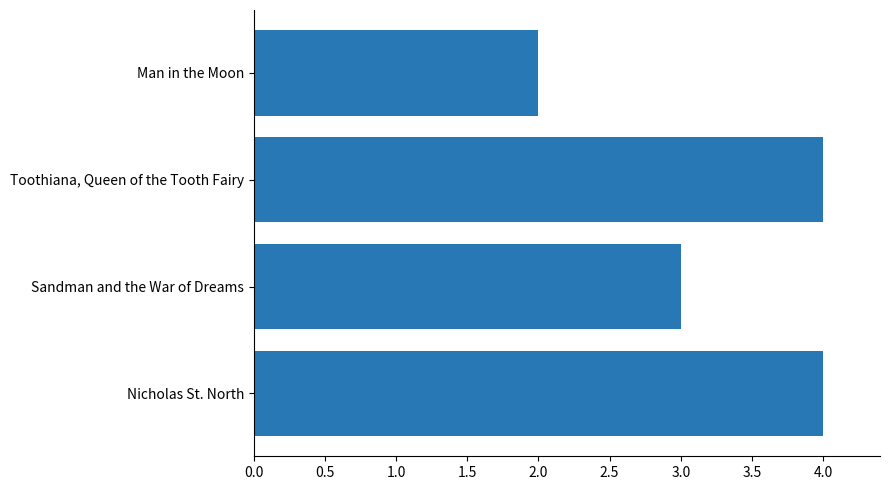

What is the maximum value shown in the chart?

4